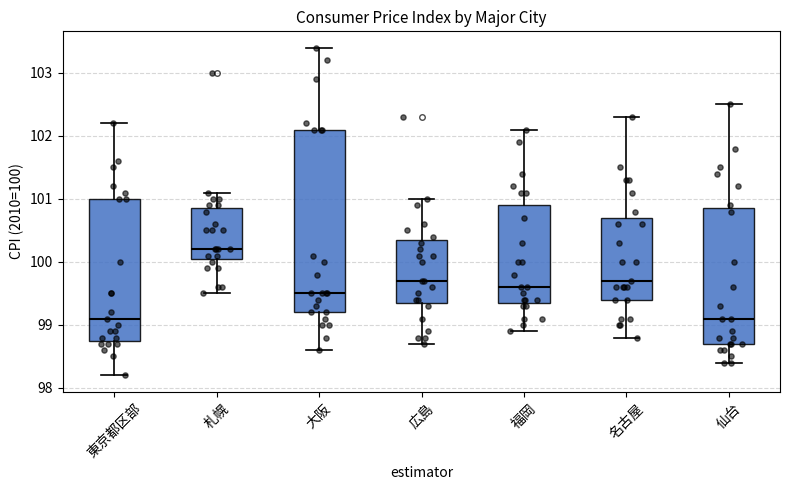

Reading left to right, read every box against the y-axis: the position of its median line, the range the box covers, and the ends of its whiskers. The values are not printed on the chart, so give them approximately, as read against the axis.

東京都区部: median 99.1, box 98.8 to 101.0, whiskers 98.2 to 102.2
札幌: median 100.2, box 100.1 to 100.9, whiskers 99.5 to 101.1
大阪: median 99.5, box 99.2 to 102.1, whiskers 98.6 to 103.4
広島: median 99.7, box 99.4 to 100.4, whiskers 98.7 to 101.0
福岡: median 99.6, box 99.4 to 100.9, whiskers 98.9 to 102.1
名古屋: median 99.7, box 99.4 to 100.7, whiskers 98.8 to 102.3
仙台: median 99.1, box 98.7 to 100.9, whiskers 98.4 to 102.5